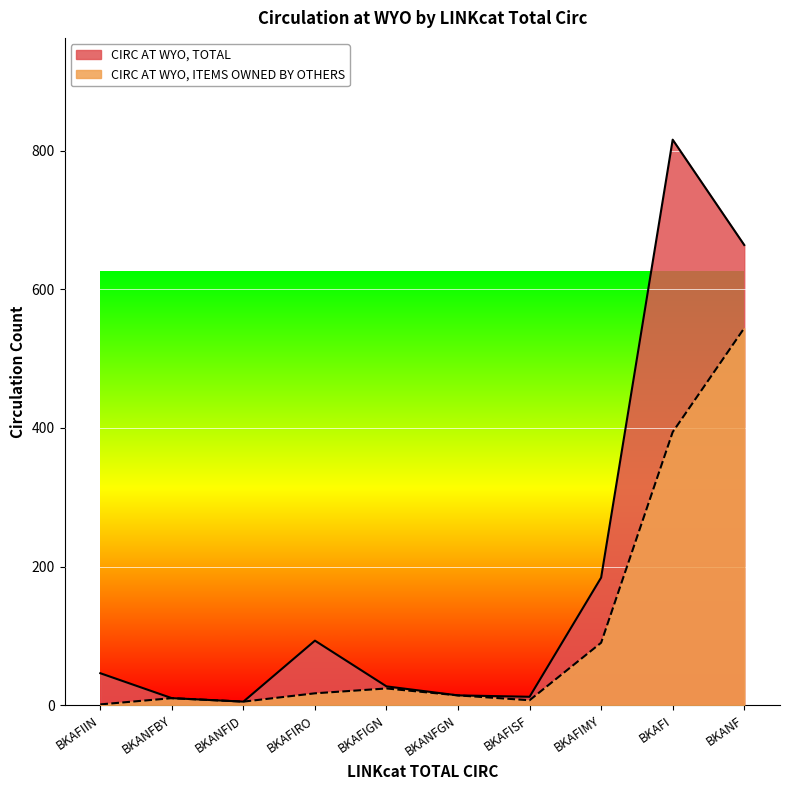

At which label does CIRC AT WYO, TOTAL reach its peak?

BKAFI